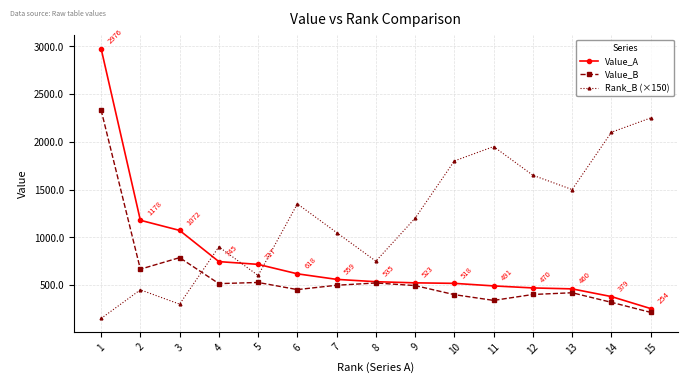

What is the sum of all Value_A values?

11494.8